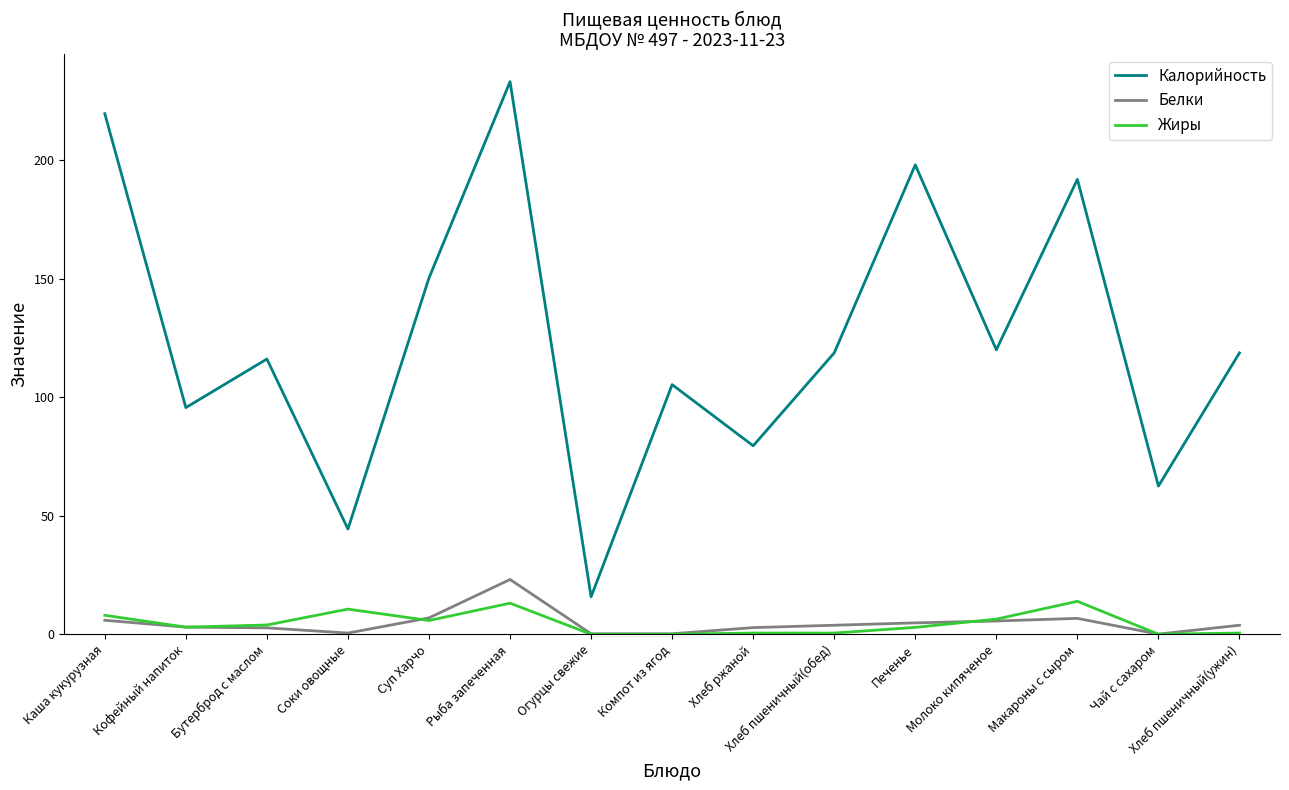

What is the sum of all Калорийность values?

1869.5